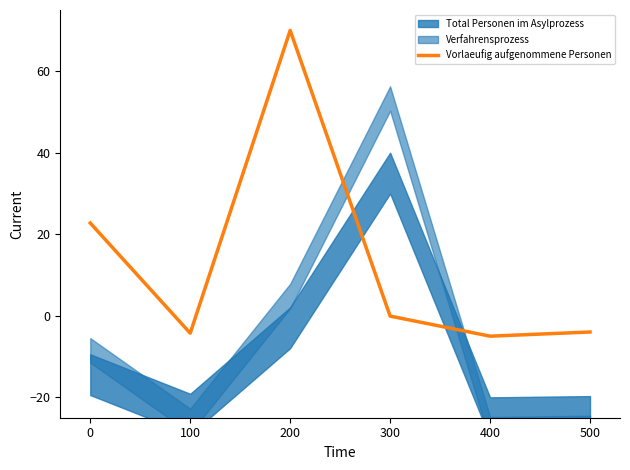

What is the difference between the values at 100 and 400?

0.7